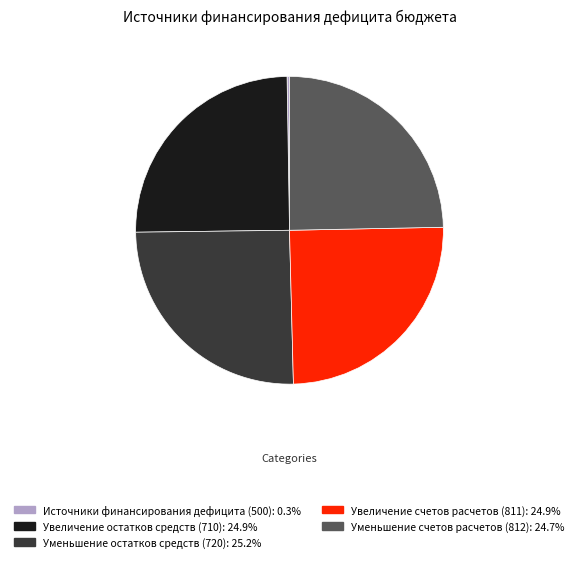

Does Увеличение остатков средств (710) represent more than half of the total?

No